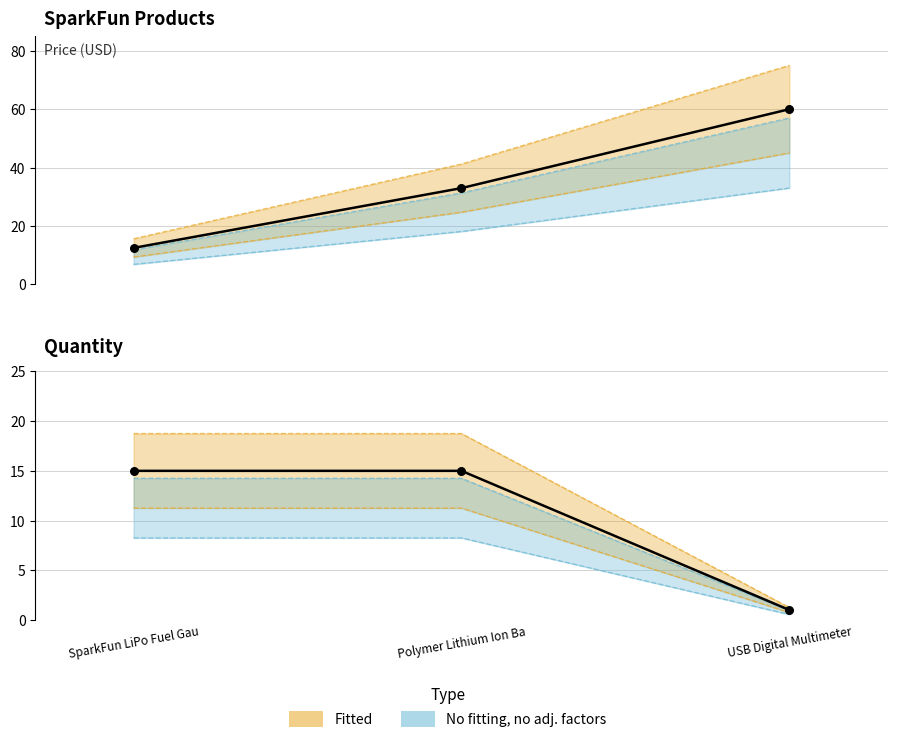

Is the value of Quantity at USB Digital Multimeter greater than the value of Price (USD) at USB Digital Multimeter?

No